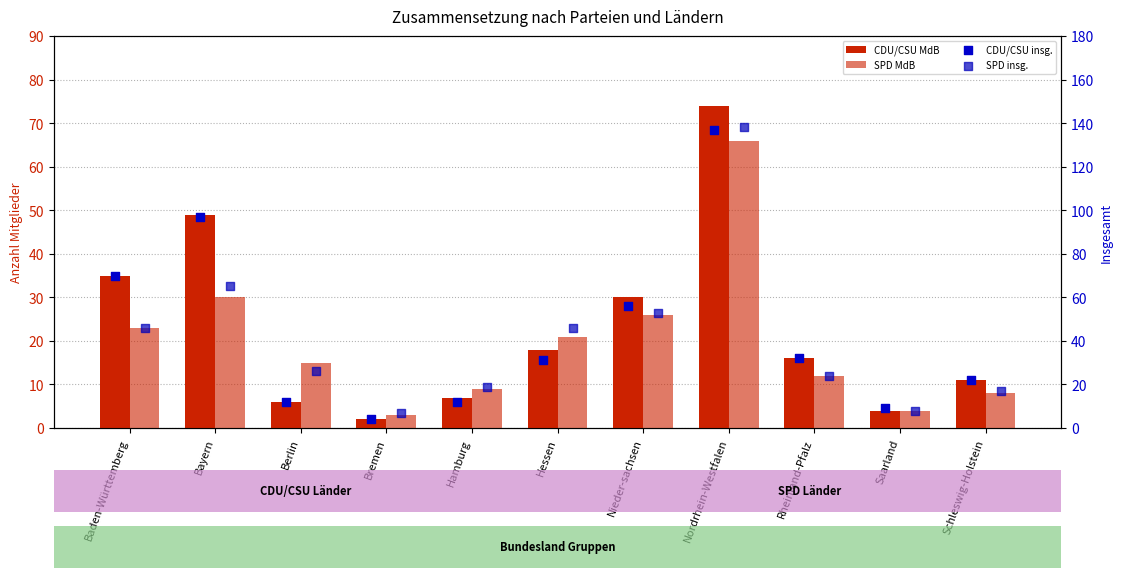

At how many categories does at least one series exceed 60?

3